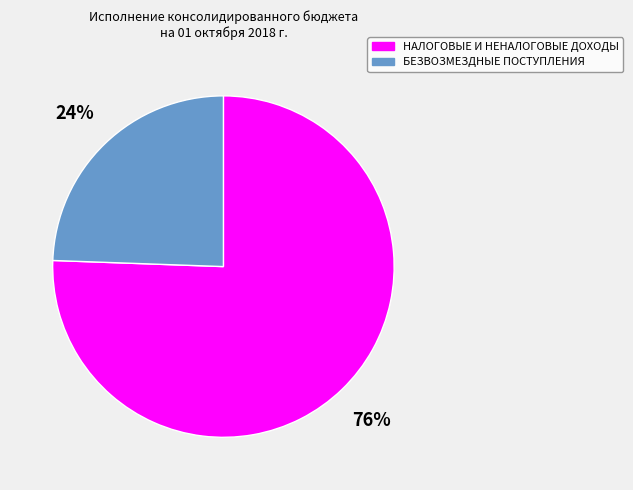

How many segments does this pie chart have?

2